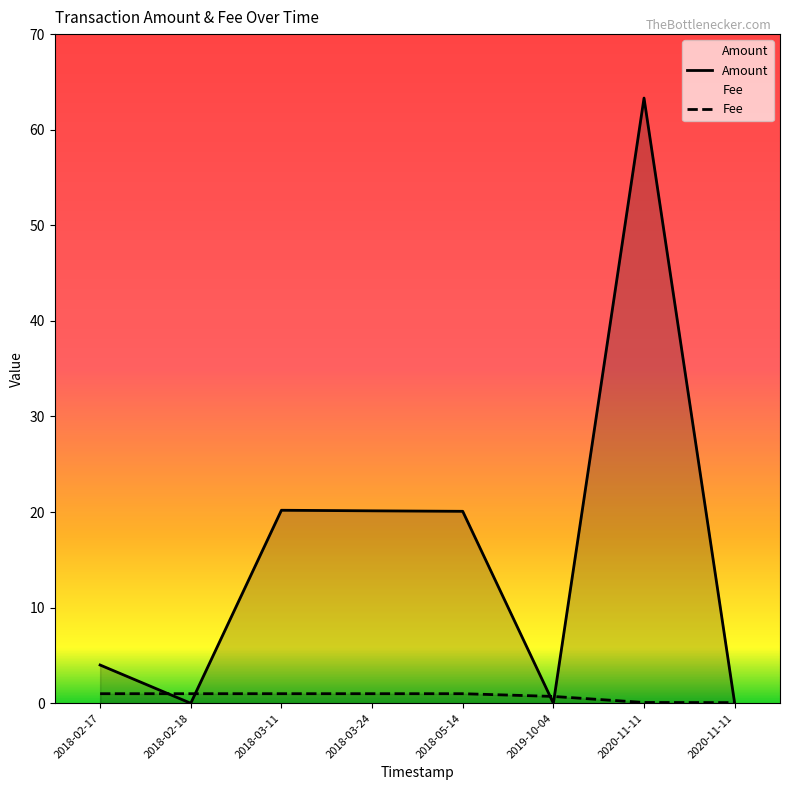

Does the chart display data point markers on the line(s)?

No